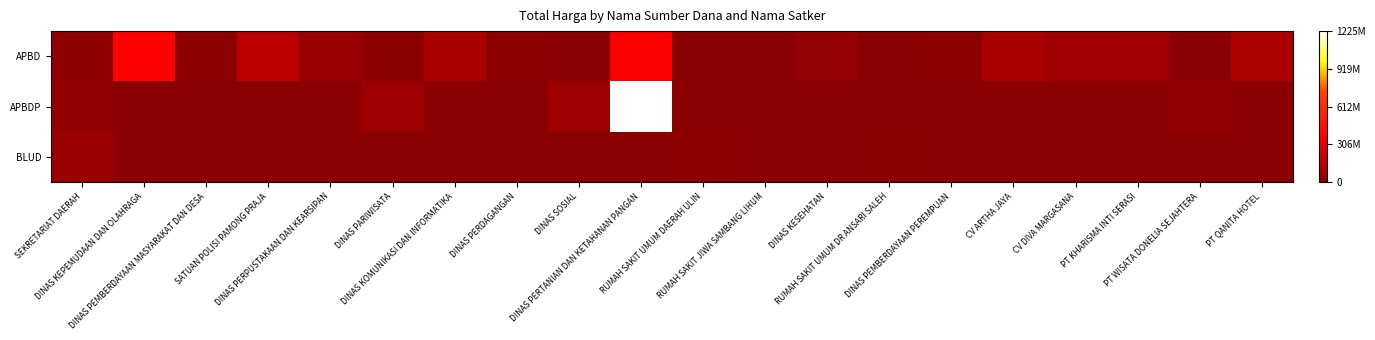

Rank the series by their maximum value, from lowest to highest.

BLUD, APBD, APBDP